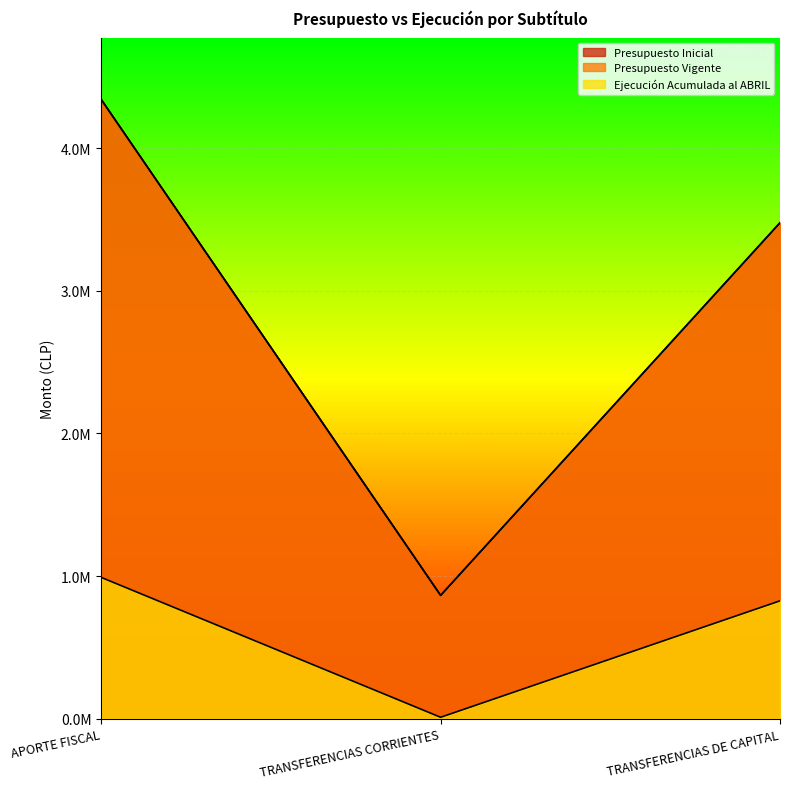

Which category has the highest value in the Presupuesto Inicial series?

APORTE FISCAL